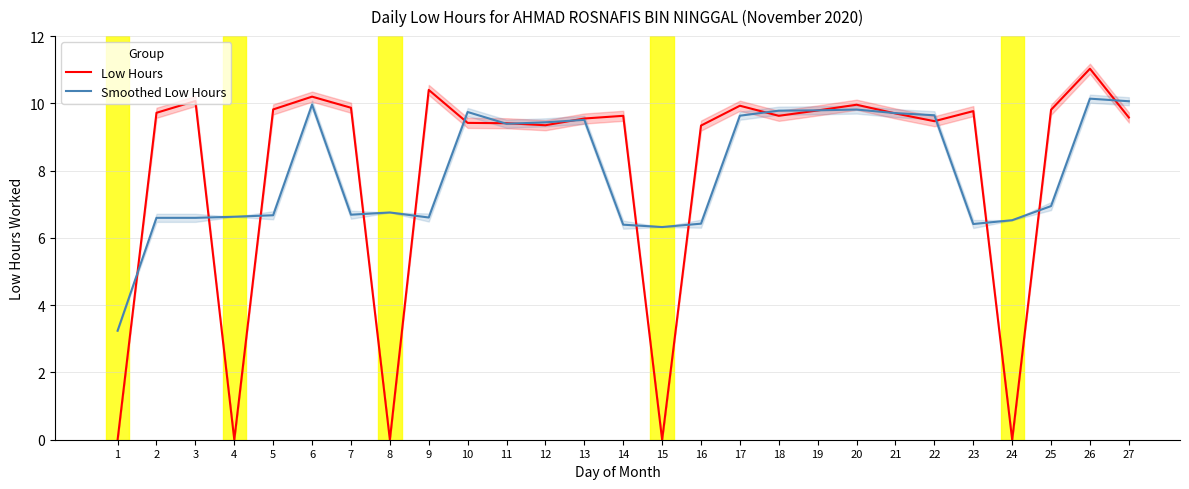

Reading left to right, list all the values displayed in this chart.

Low Hours: 1=0.0	2=9.7	3=10.1	4=0.0	5=9.8	6=10.2	7=9.9	8=0.0	9=10.4	10=9.4	11=9.4	12=9.3	13=9.6	14=9.6	15=0.0	16=9.3	17=9.9	18=9.6	19=9.8	20=10.0	21=9.7	22=9.5	23=9.8	24=0.0	25=9.8	26=11.0	27=9.6
Smoothed Low Hours: 1=3.2	2=6.6	3=6.6	4=6.6	5=6.7	6=10.0	7=6.7	8=6.8	9=6.6	10=9.7	11=9.4	12=9.4	13=9.5	14=6.4	15=6.3	16=6.4	17=9.6	18=9.8	19=9.8	20=9.8	21=9.7	22=9.6	23=6.4	24=6.5	25=6.9	26=10.1	27=10.1